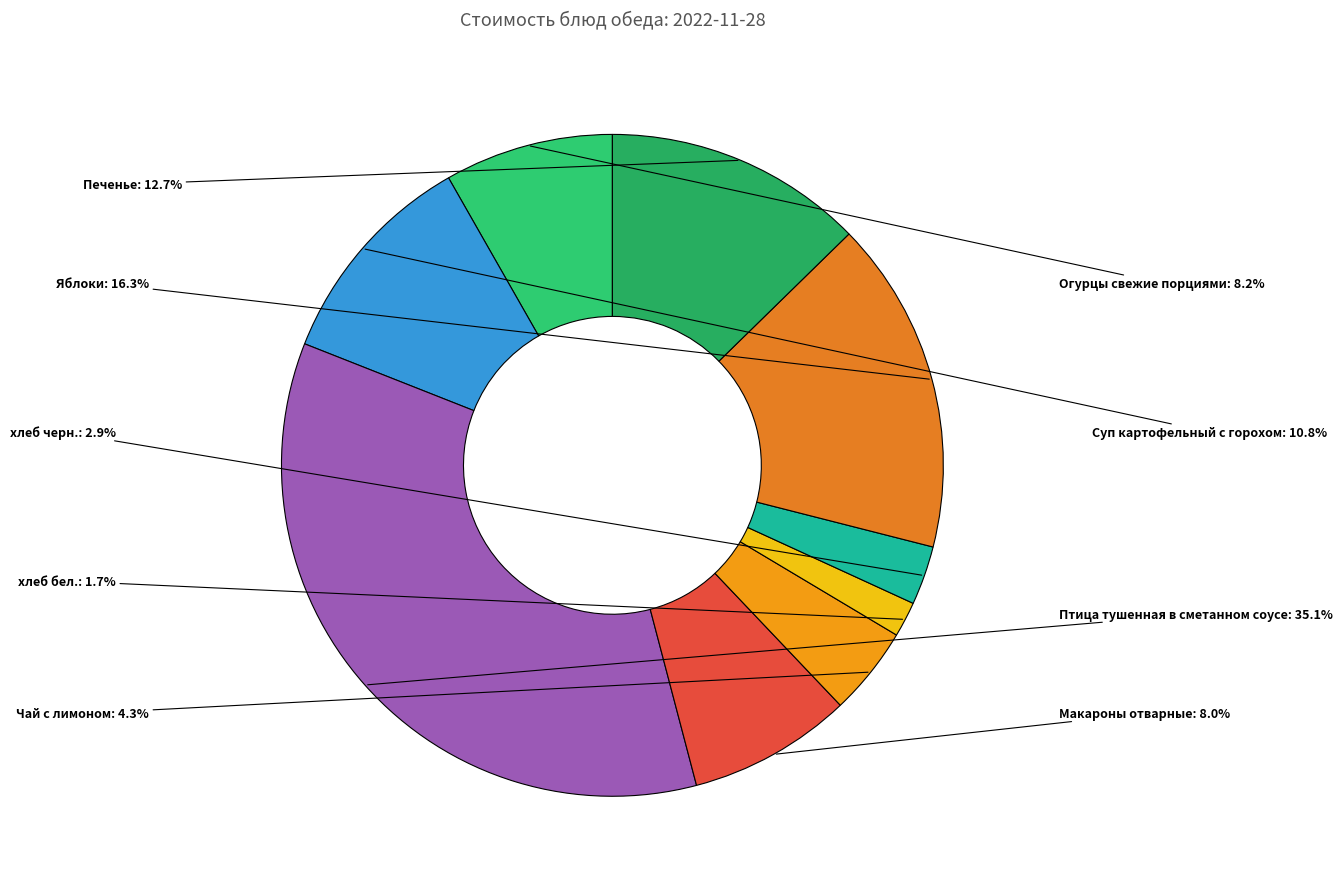

Is there any slice that represents more than half of the pie?

No